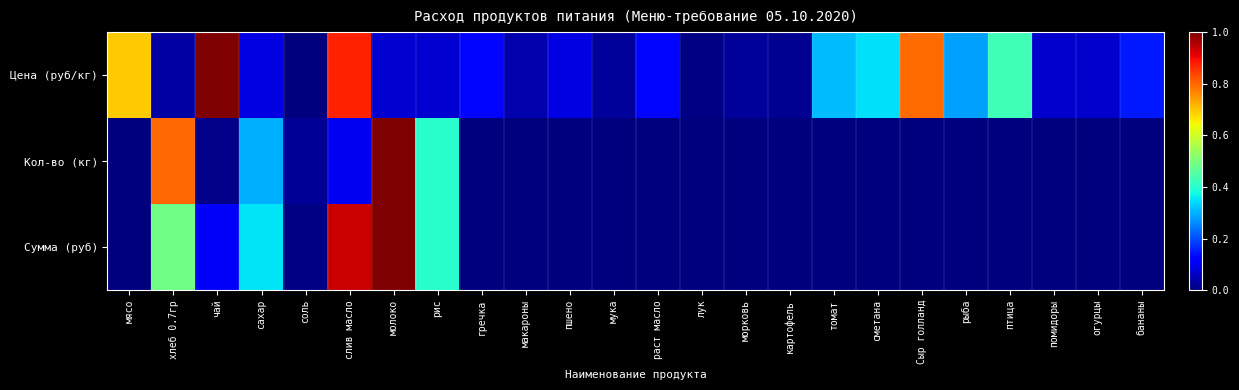

Which series has the largest range (max minus min)?

Цена (руб/кг)